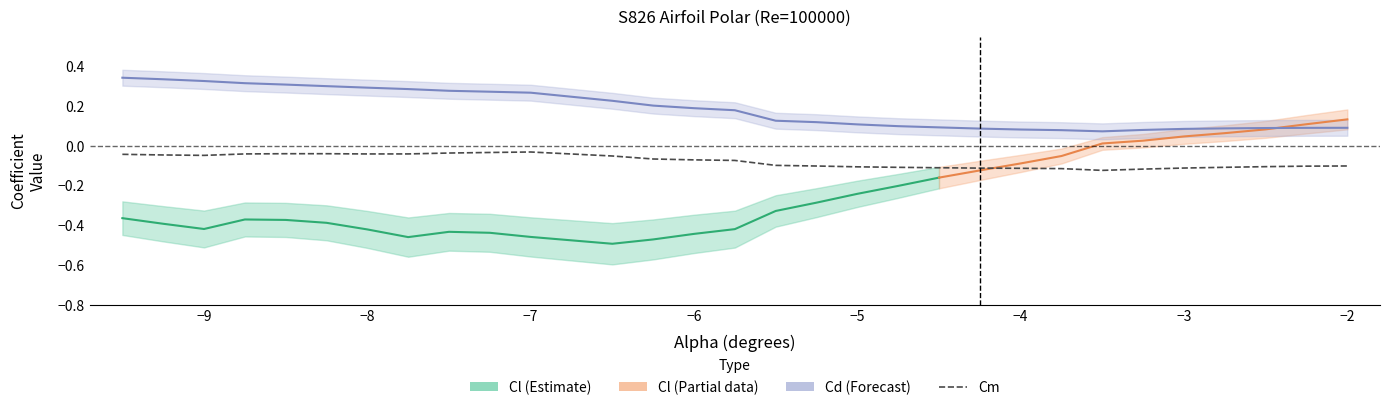

What is the greatest value displayed?

0.3